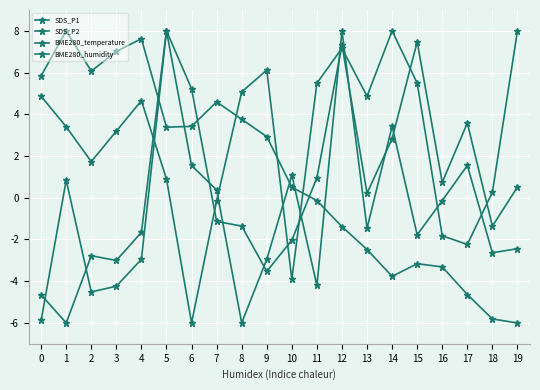

How many lines are shown in the chart?

4